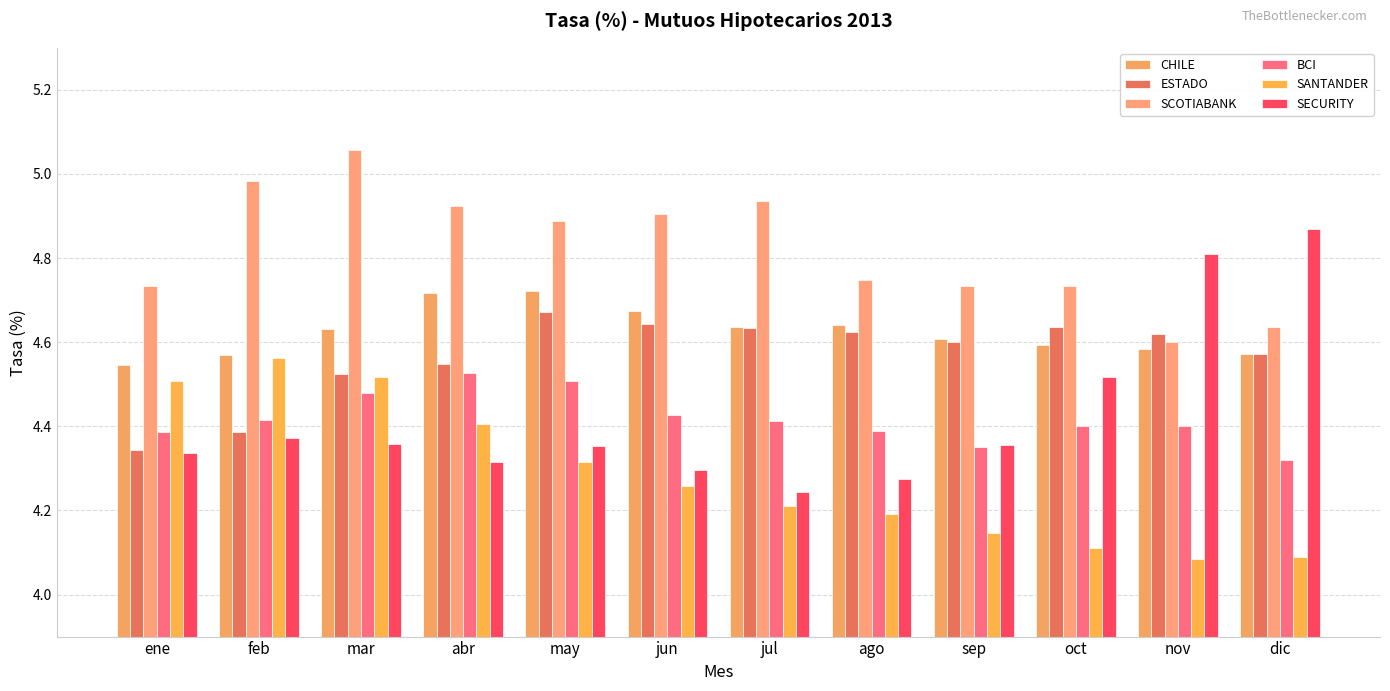

At which label is ESTADO closest to 4?

ene